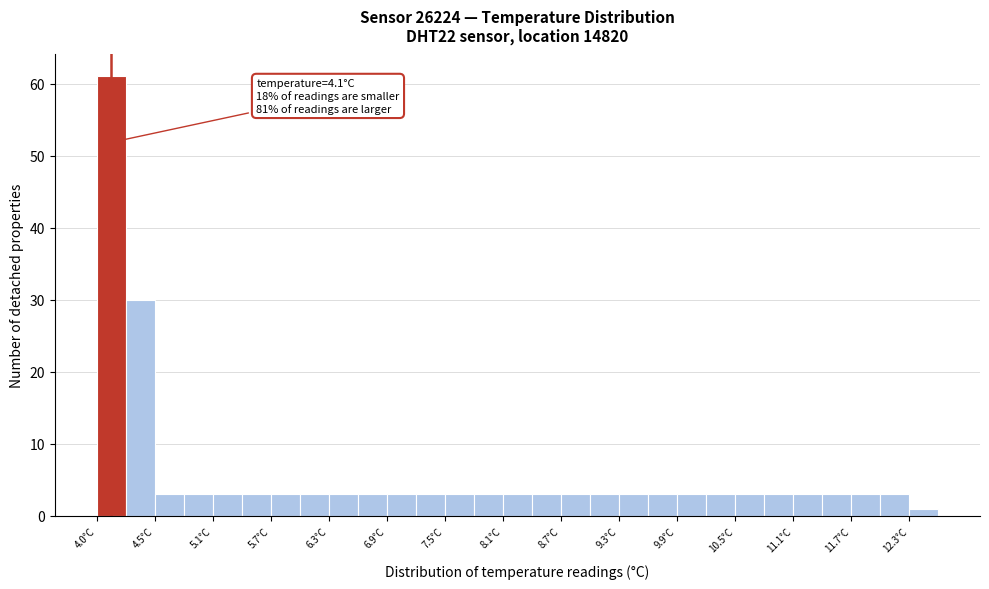

Read against the x-axis, roughly where is the centre of the tallest bar?

4.1